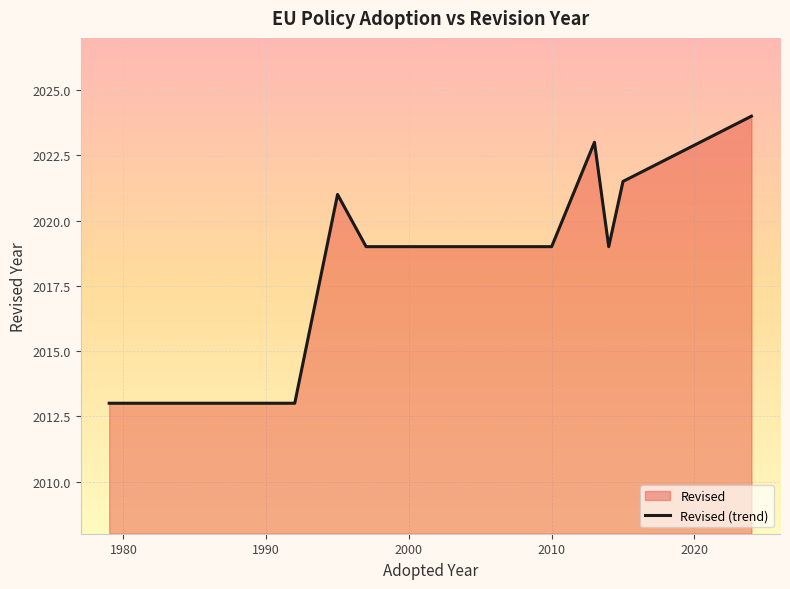

How many lines are shown in the chart?

1